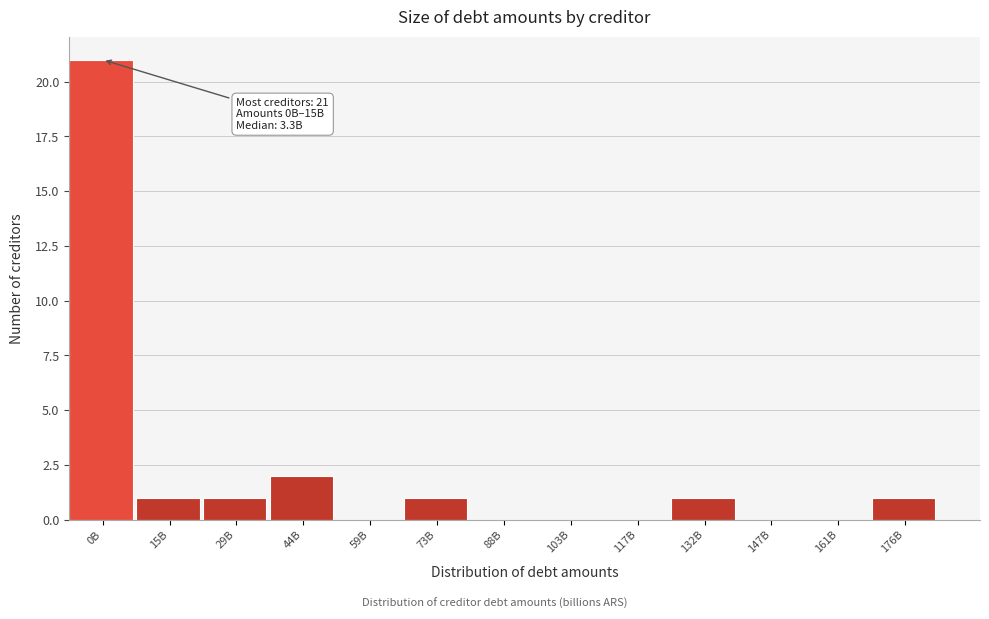

Reading left to right, list all the values displayed in this chart.

0B=21	15B=1	29B=1	44B=2	59B=0	73B=1	88B=0	103B=0	117B=0	132B=1	147B=0	161B=0	176B=1